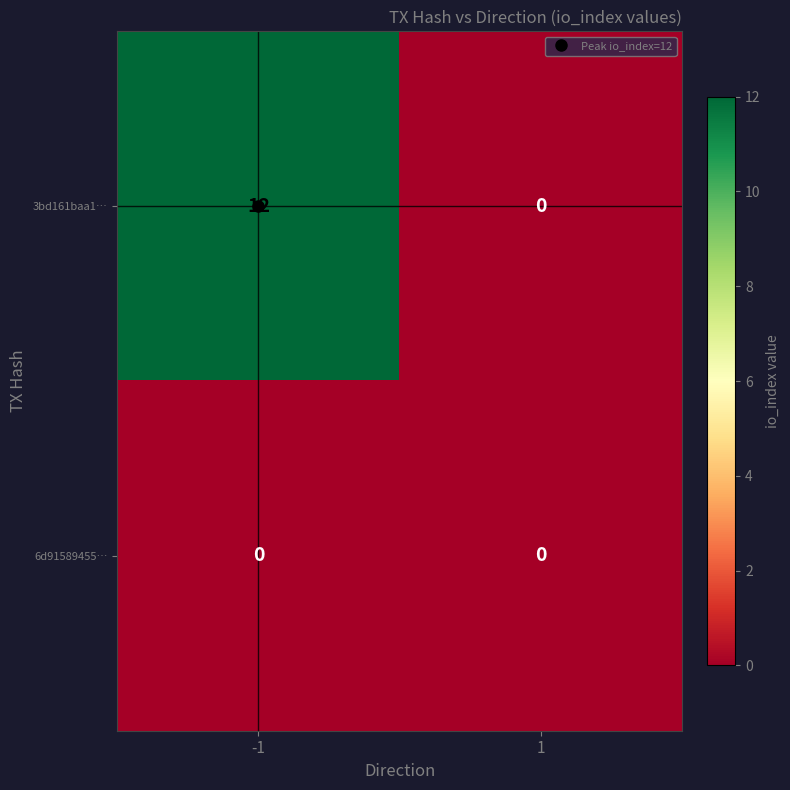

Count the number of categories in the chart.

2